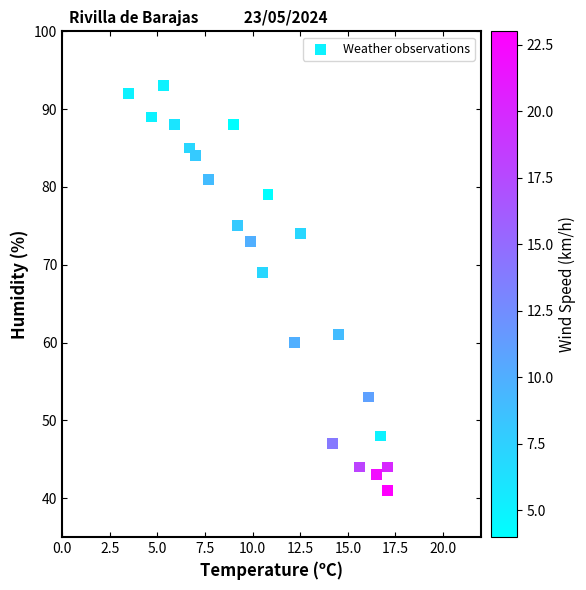

What Y value in the scatter plot is closest to 67?

69